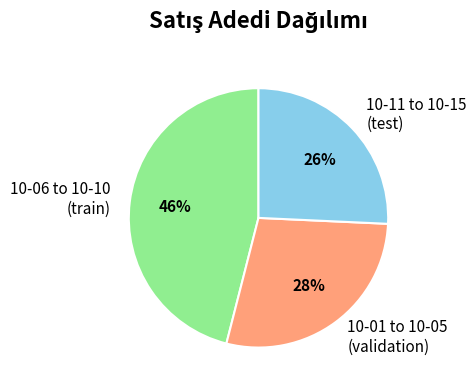

To the nearest percent, what percentage of the pie is 10-06 to 10-10 (train)?

46%